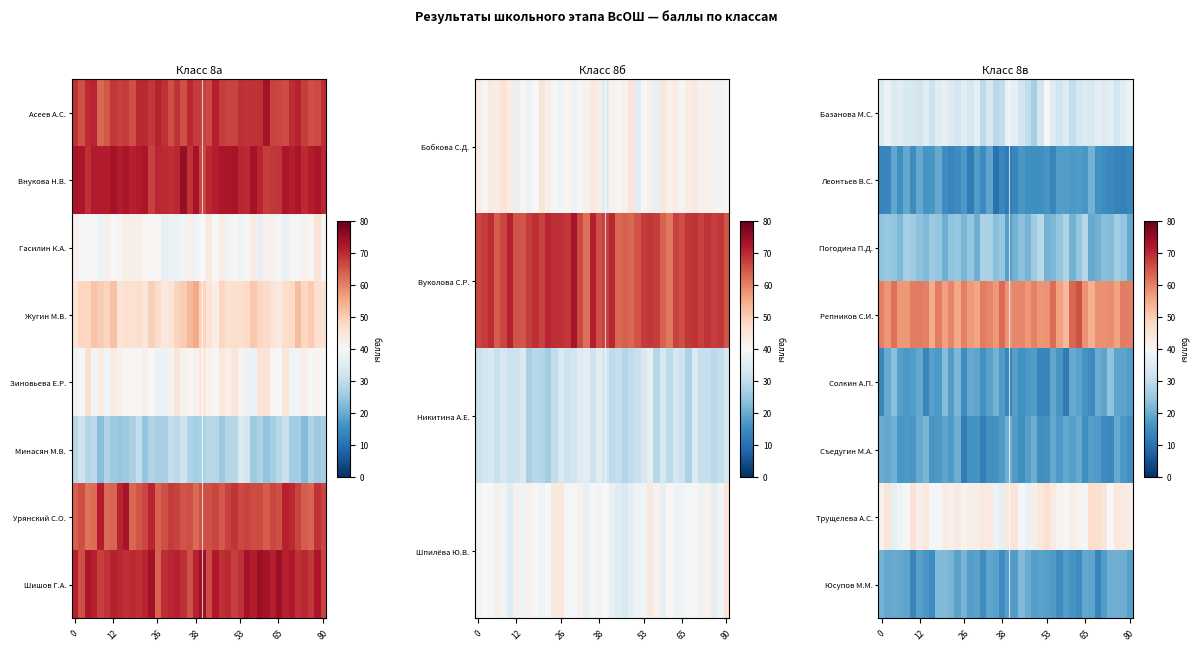

How many series are shown in this chart?

8